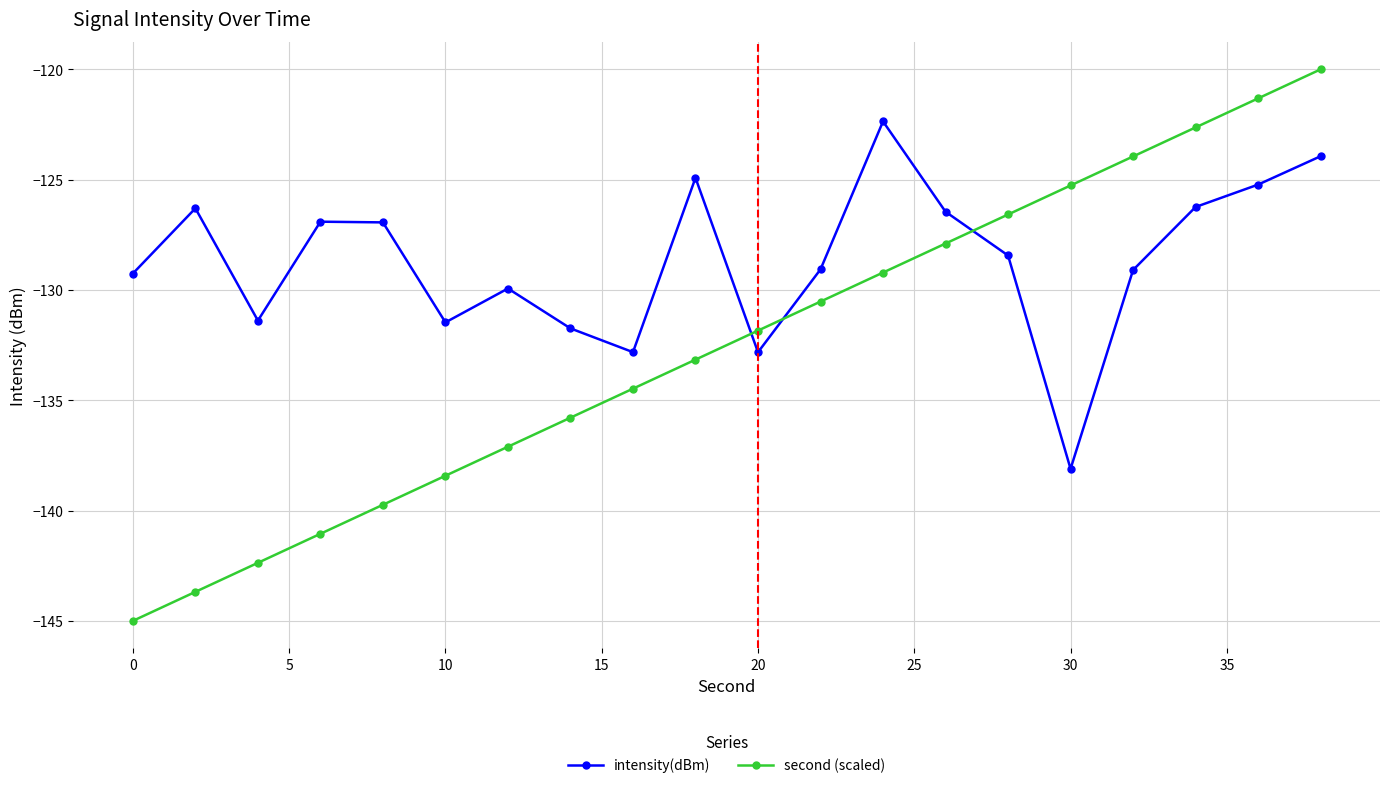

Which series has the largest total across all categories?

intensity(dBm)